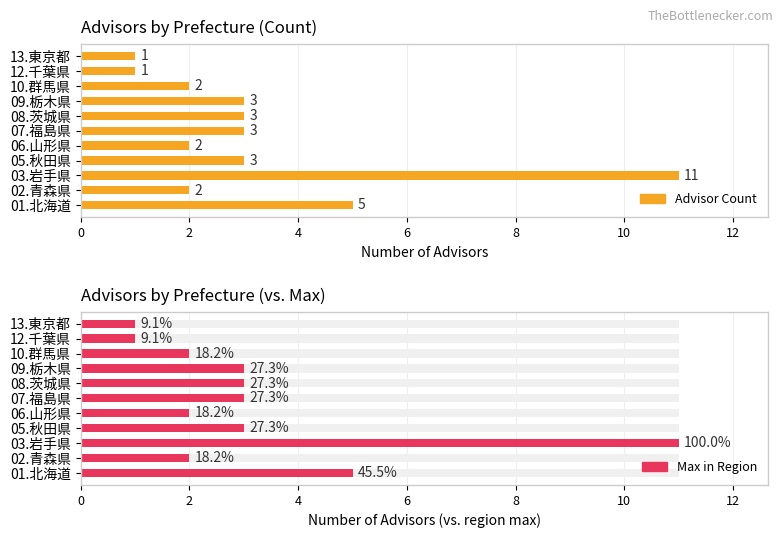

What is the value of the Advisor Count bar at the 2nd from the left?

2